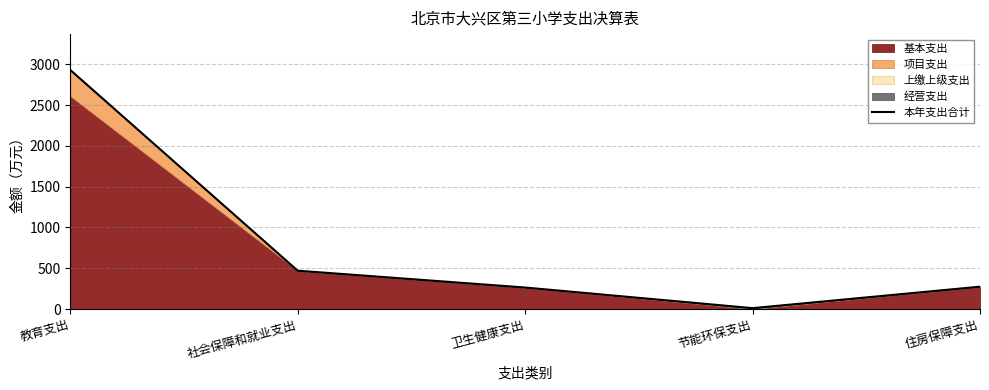

Rank the categories by value from highest to lowest.

教育支出, 社会保障和就业支出, 住房保障支出, 卫生健康支出, 节能环保支出